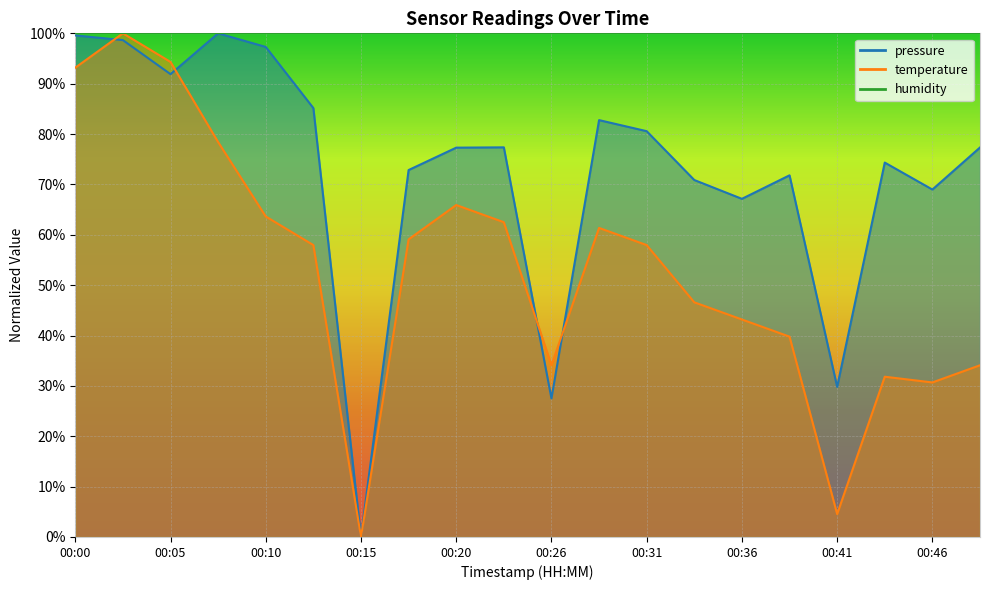

Count the number of data series in this chart.

2